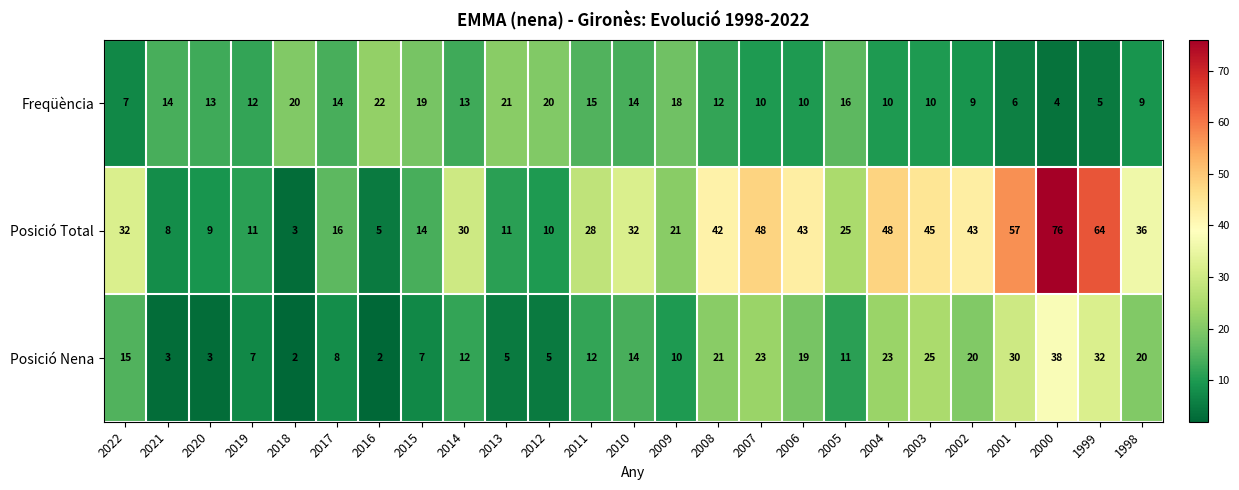

Which series has the largest total across all categories?

Posició Total